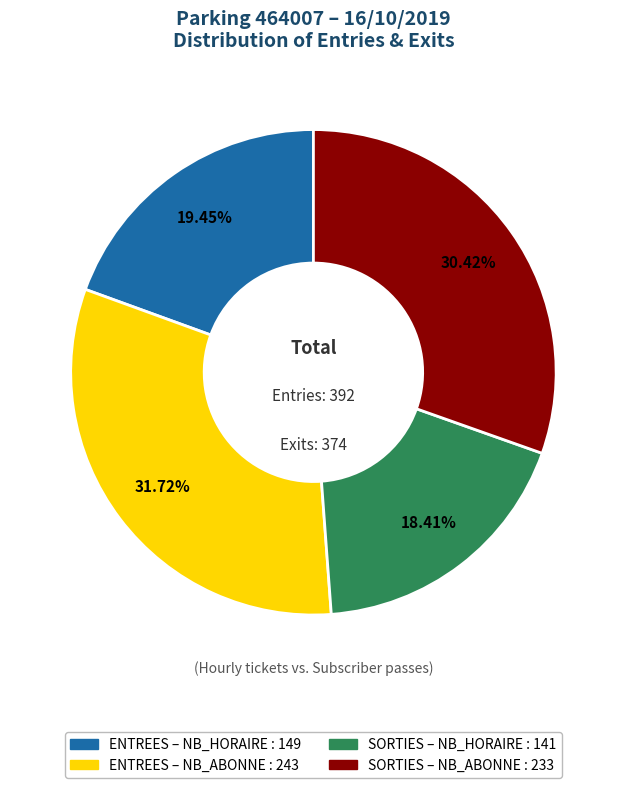

Does any single category account for the majority?

No